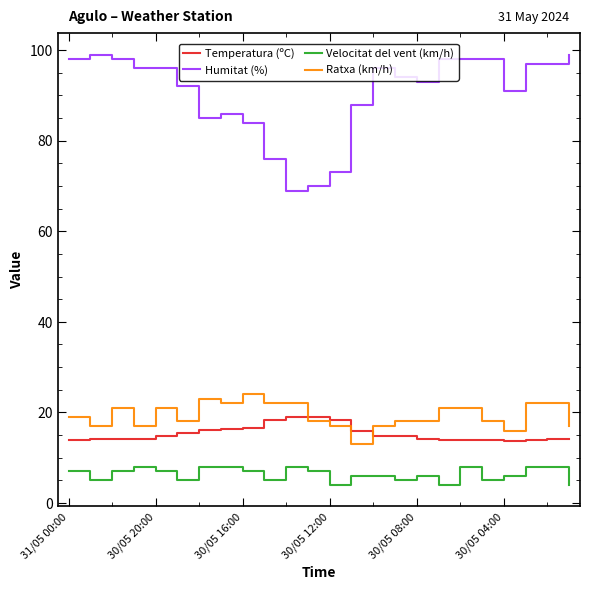

True or false: Humitat (%) and Velocitat del vent (km/h) cross at least once.

False